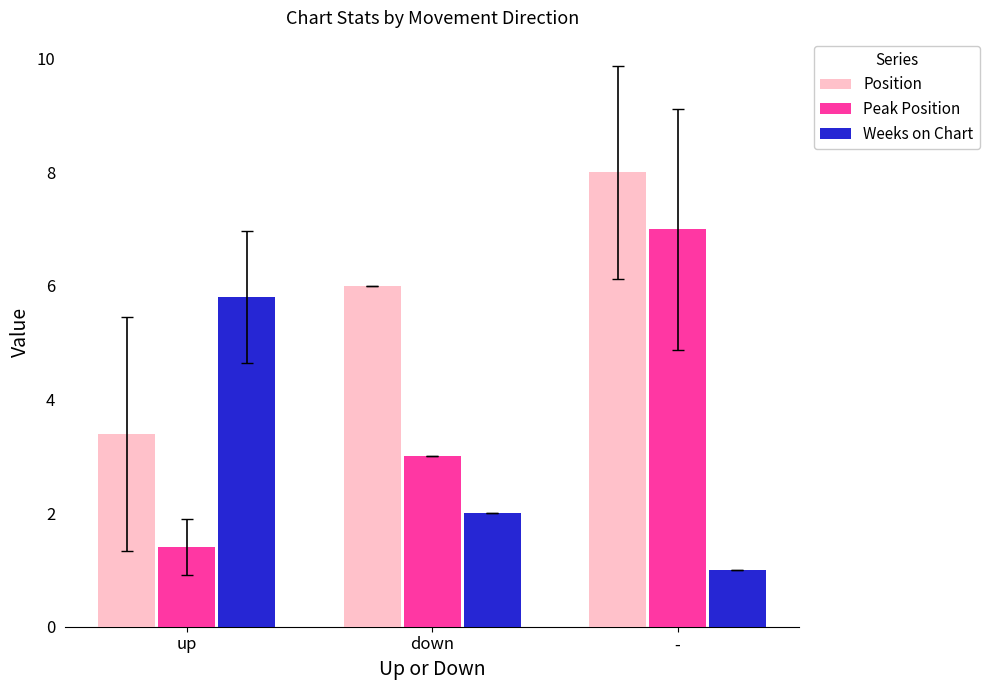

Is it true that Weeks on Chart equals 5.8 at up?

True